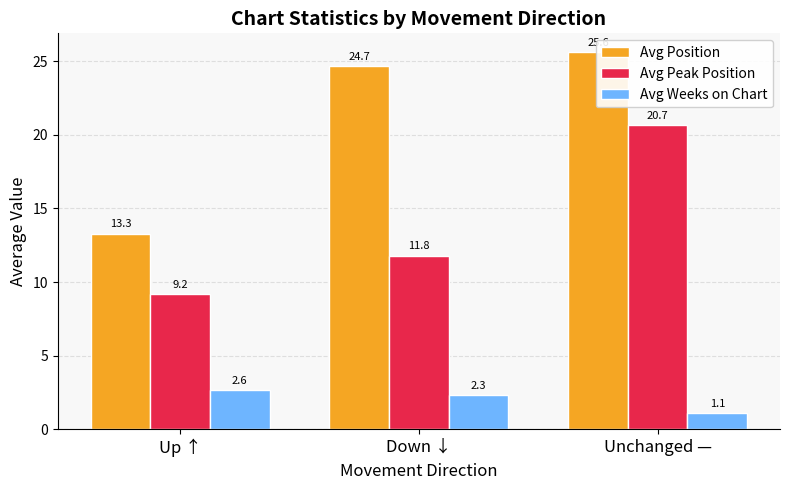

The Avg Position series shows 5.7 at Up ↑. True or false?

False